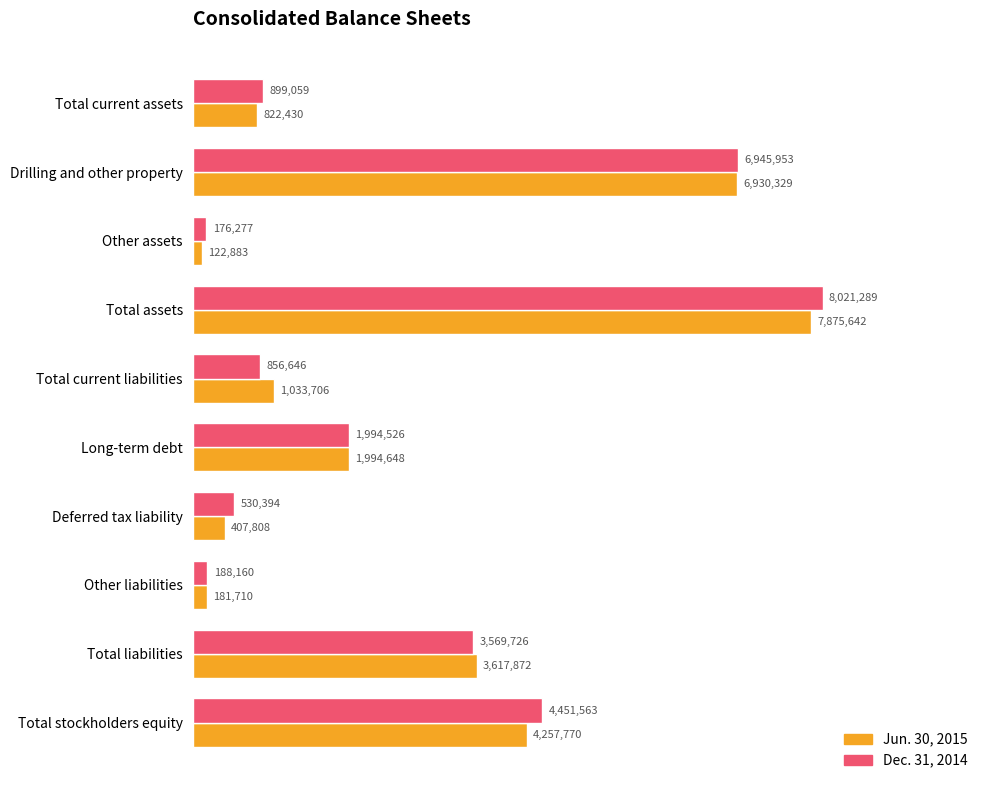

Which series has the largest range (max minus min)?

Dec. 31, 2014